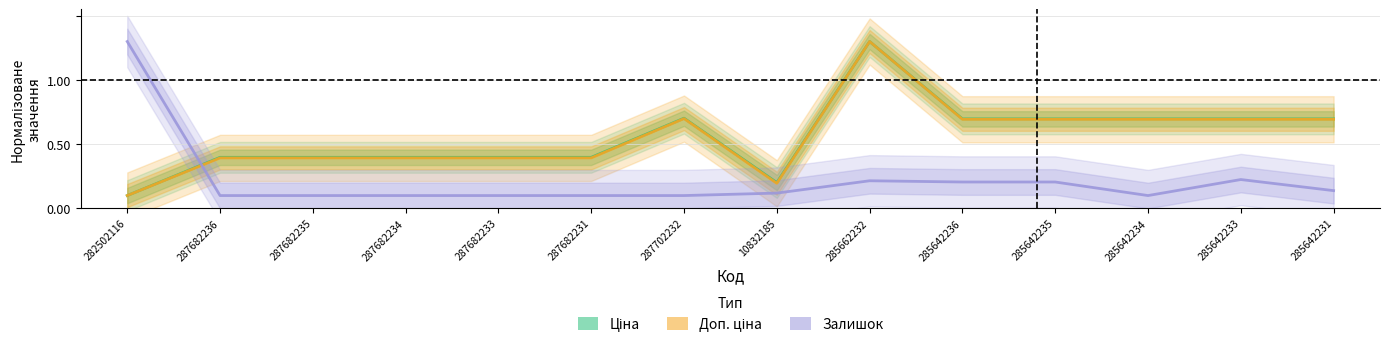

What are all the series names shown in the legend?

Ціна, Доп. ціна, Залишок